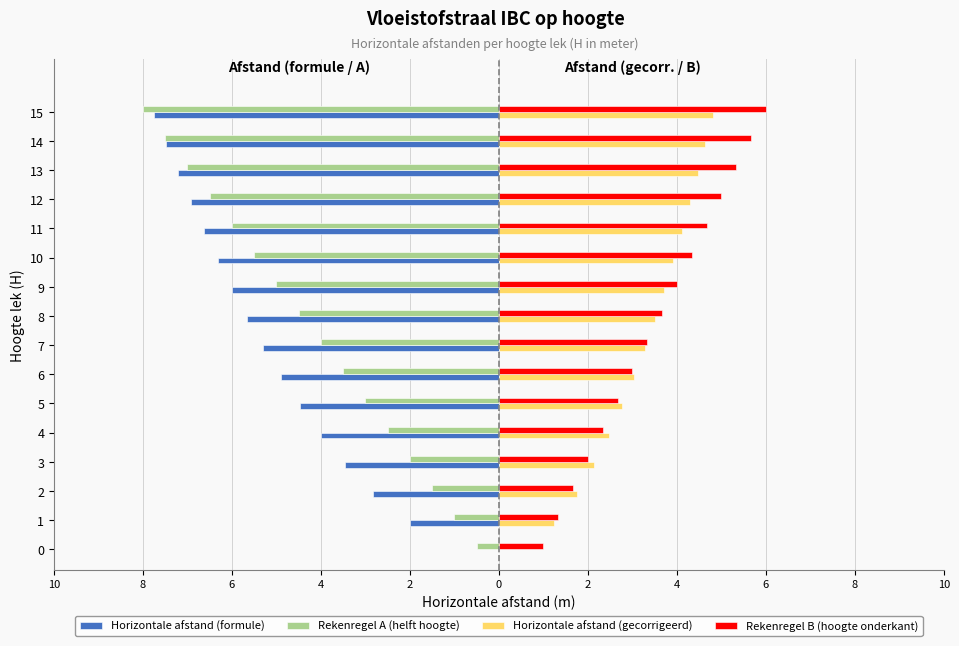

What is the label of the 3rd bar from the right?

13